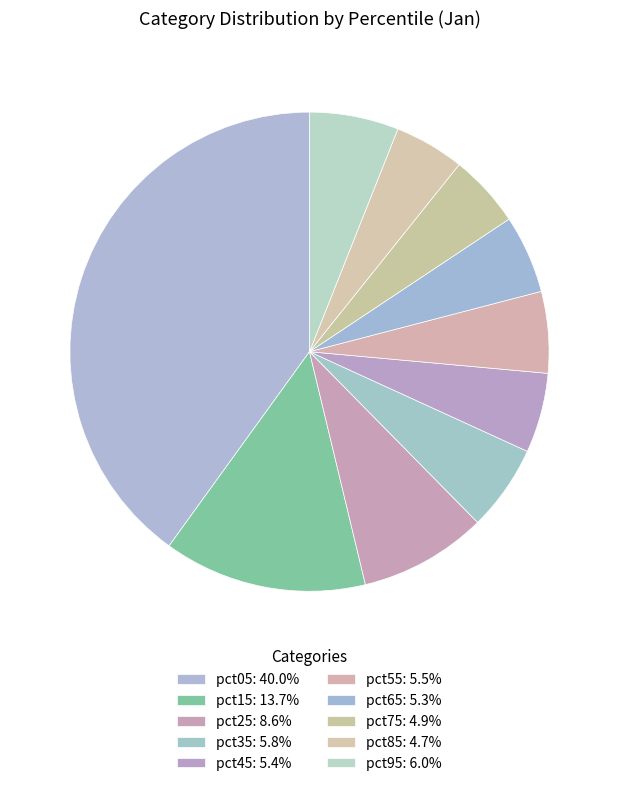

What is the smallest slice in the pie chart?

pct85